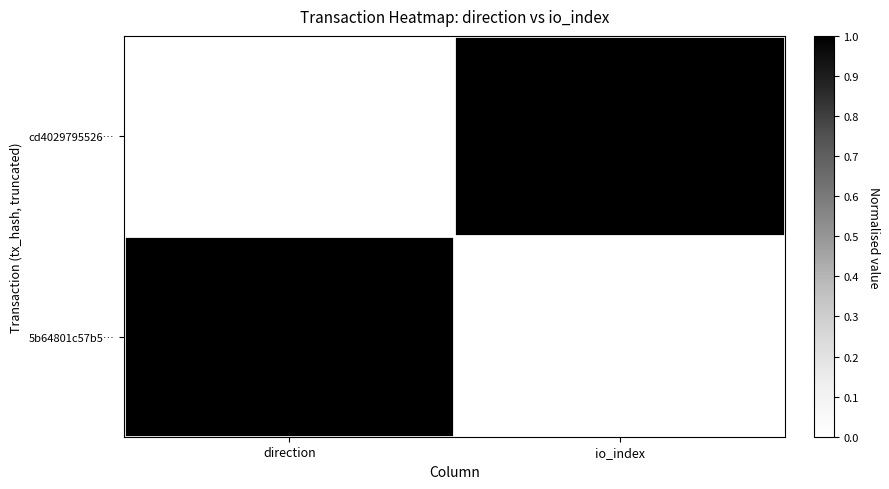

Which label corresponds to the smallest value in the chart?

direction